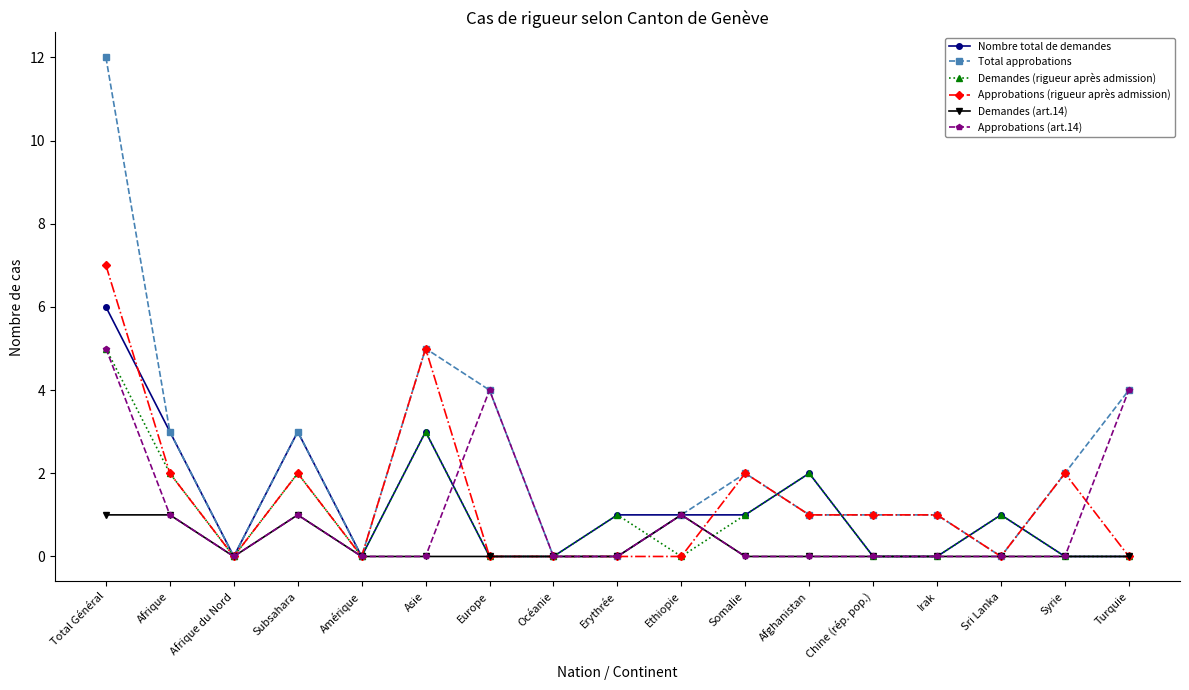

What is the average value of the Demandes (rigueur après admission) series?

1